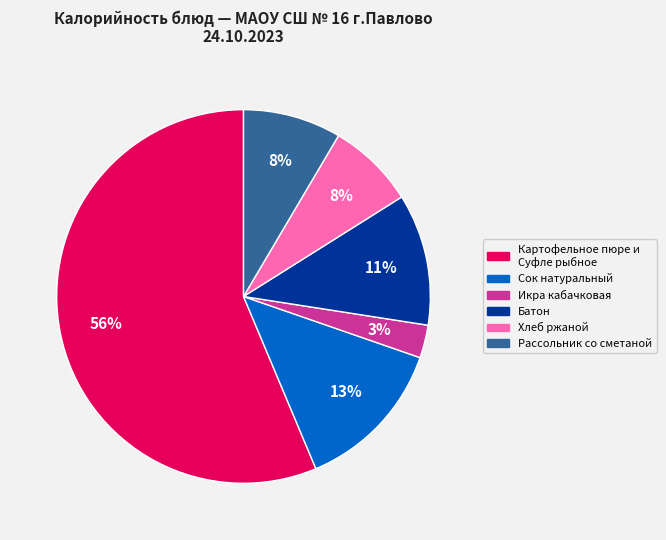

To the nearest percent, what is the average slice percentage?

17%